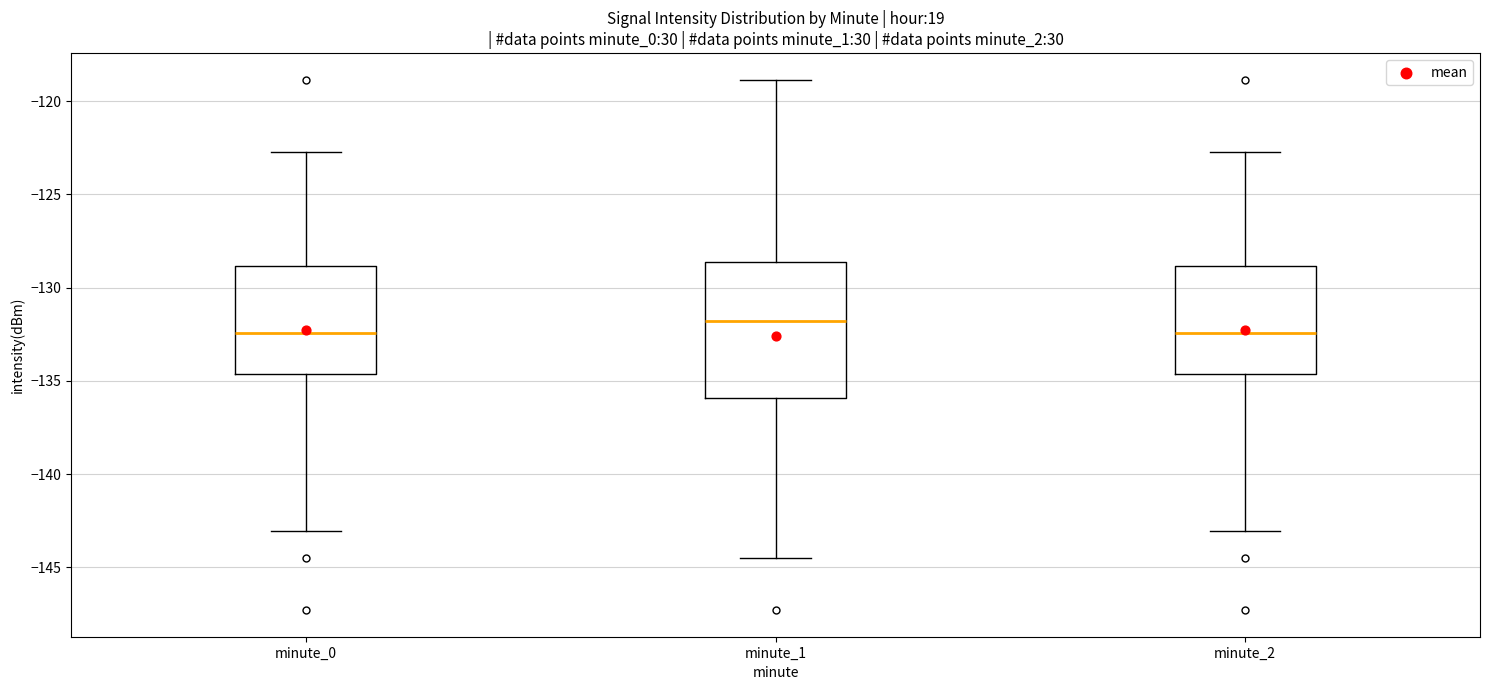

Which box has the highest median line?

minute_1